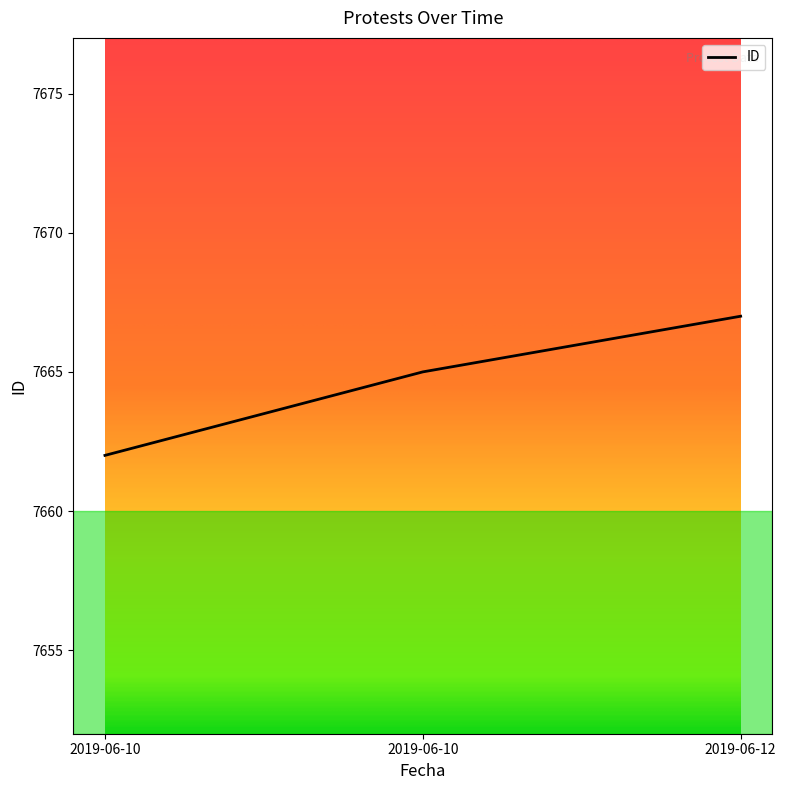

Where does the data first go above 7665?

2019-06-12